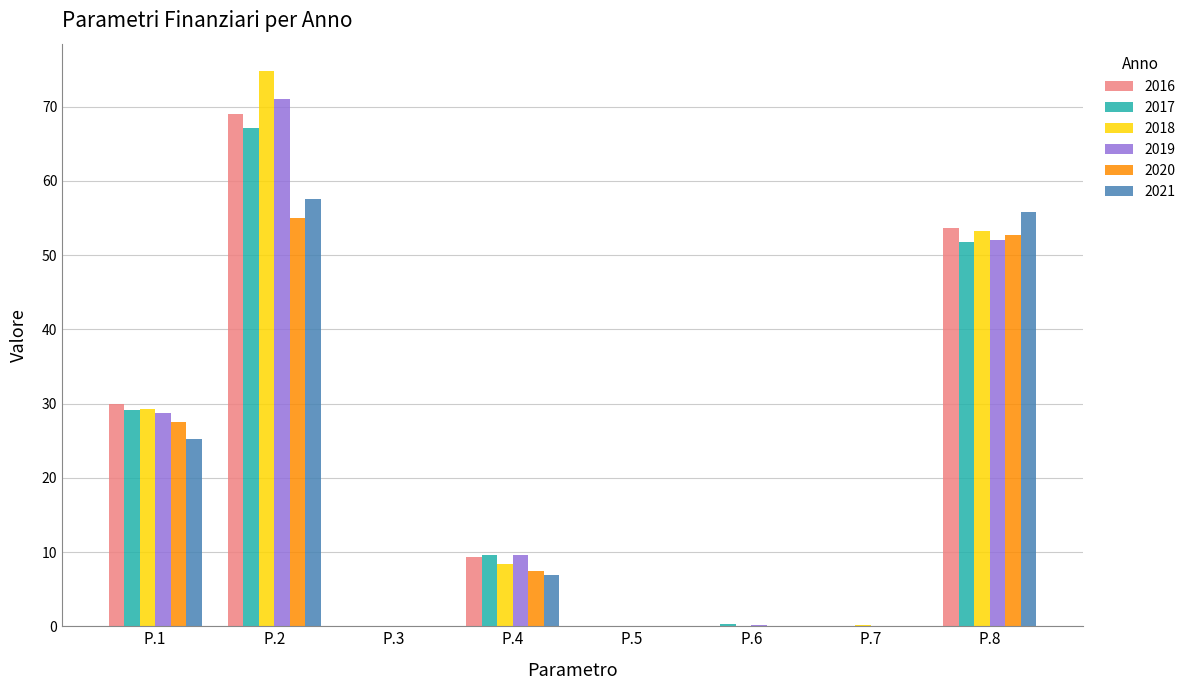

Where is 2018 nearest to the value 37?

P.1